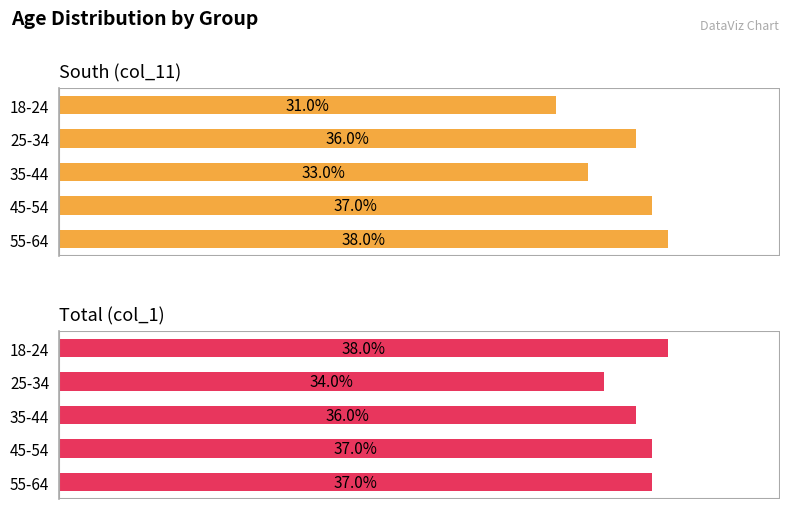

How many values in the Total (col_1) series are below 37?

2